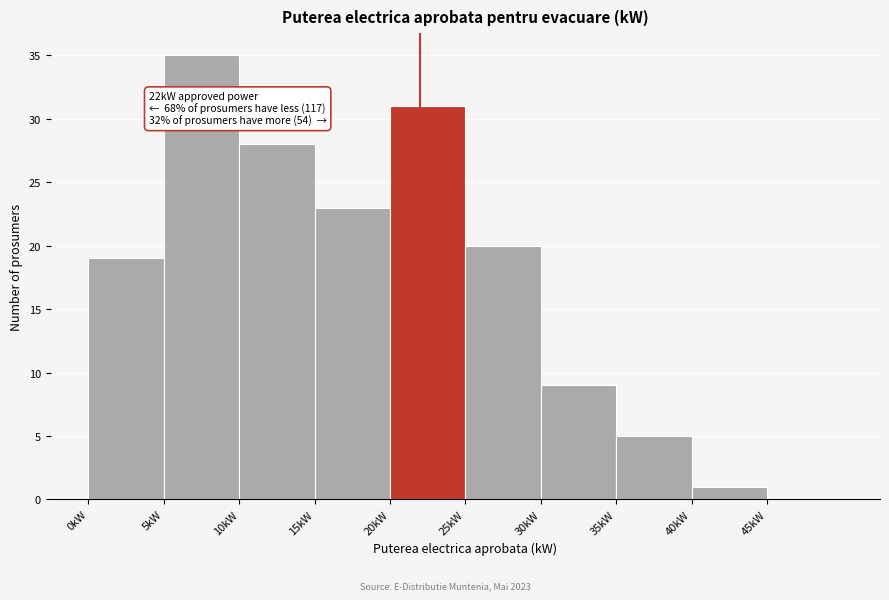

Which range on the x-axis has the tallest bar?

5 to 10